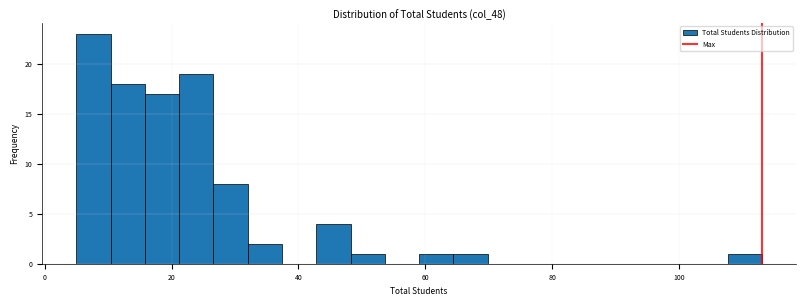

Read against the x-axis, roughly where is the centre of the tallest bar?

8